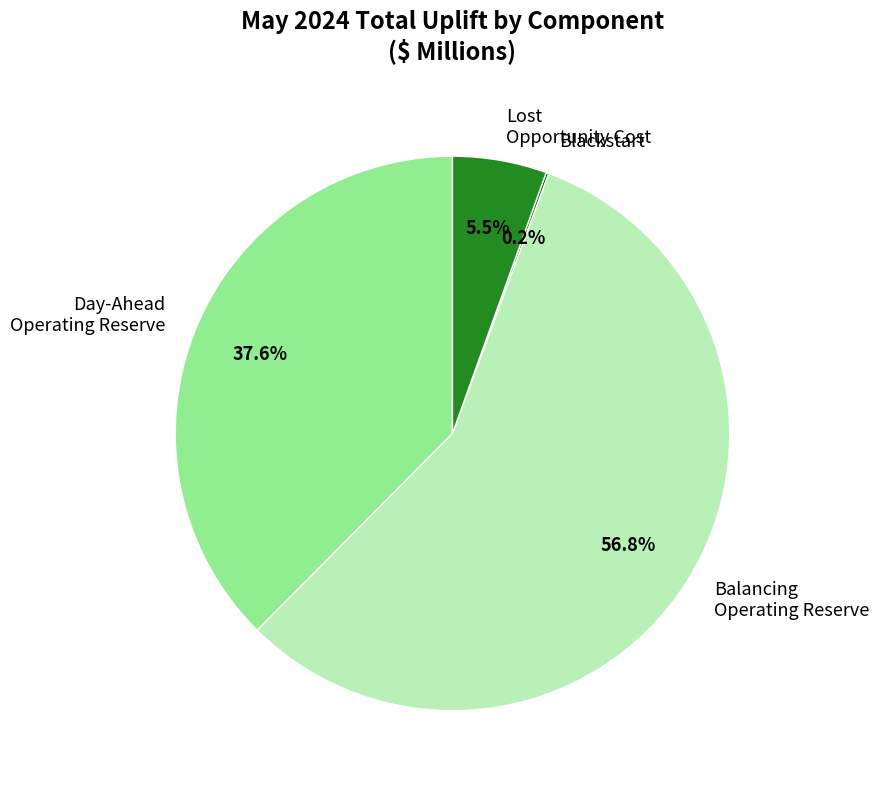

Which slice is the largest?

Balancing Operating Reserve